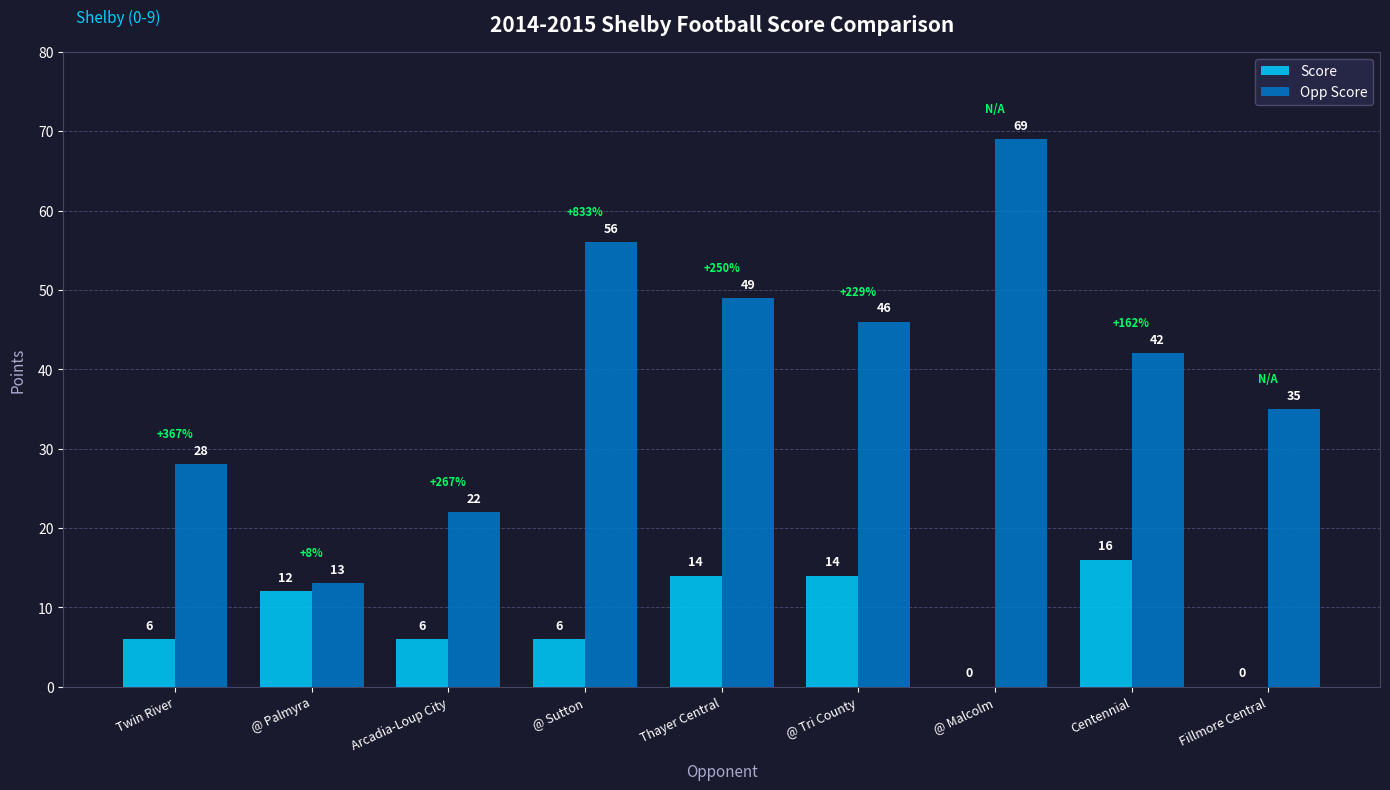

What is the sum of all Score values?

74